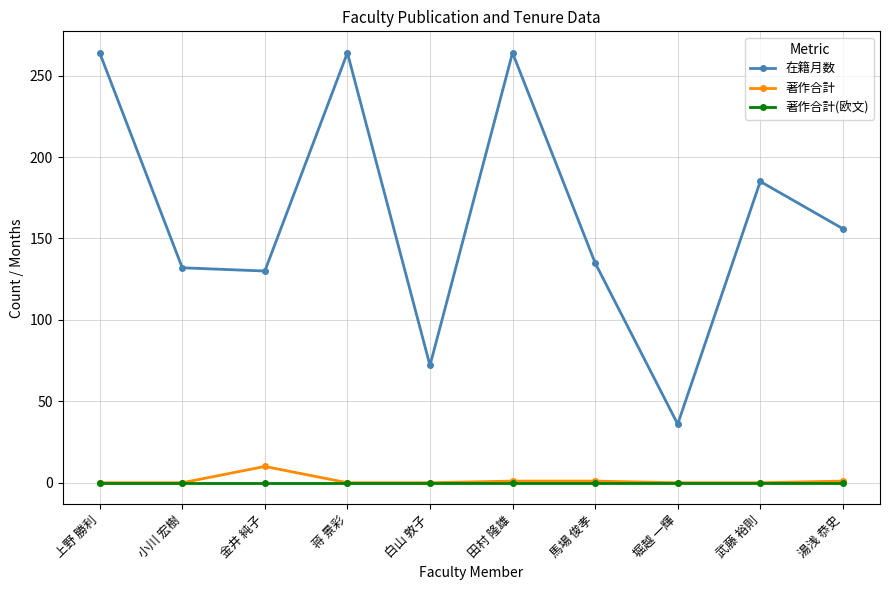

How many data points does each series have?

10